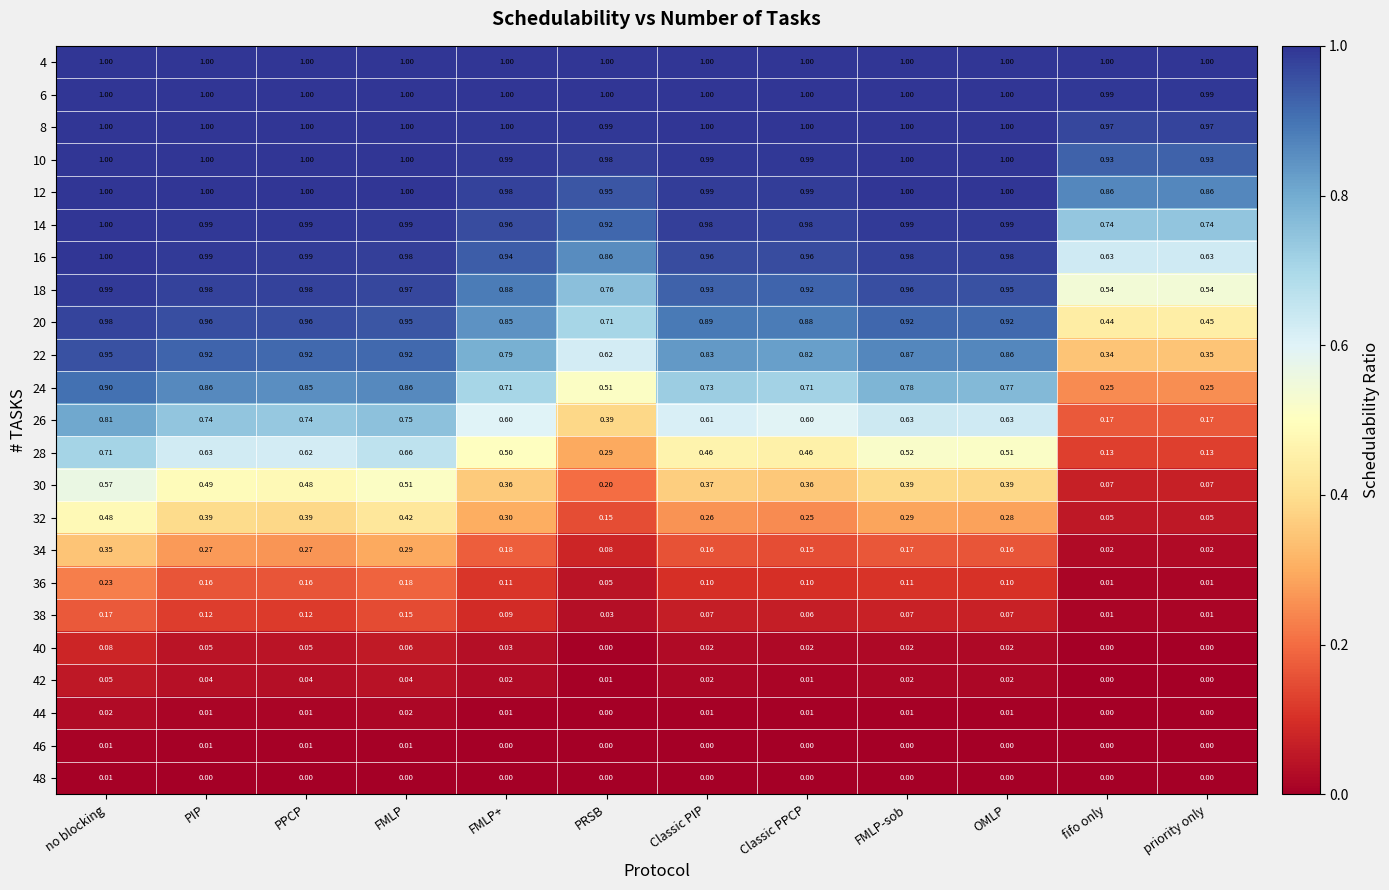

What is the total value across all series at FMLP+?

12.3